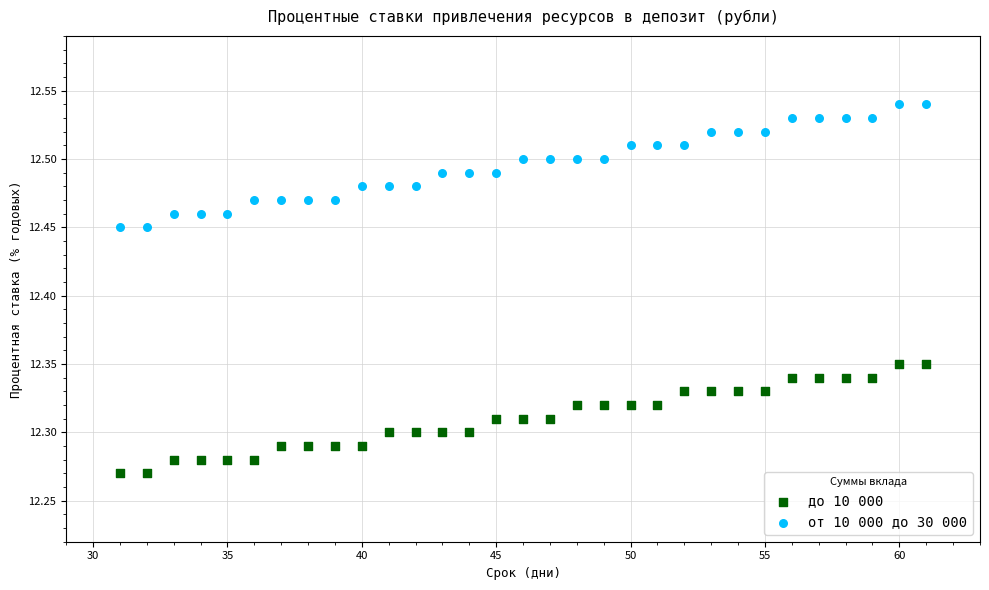

Across all data points, what is the range of X values (max minus min)?

30.0